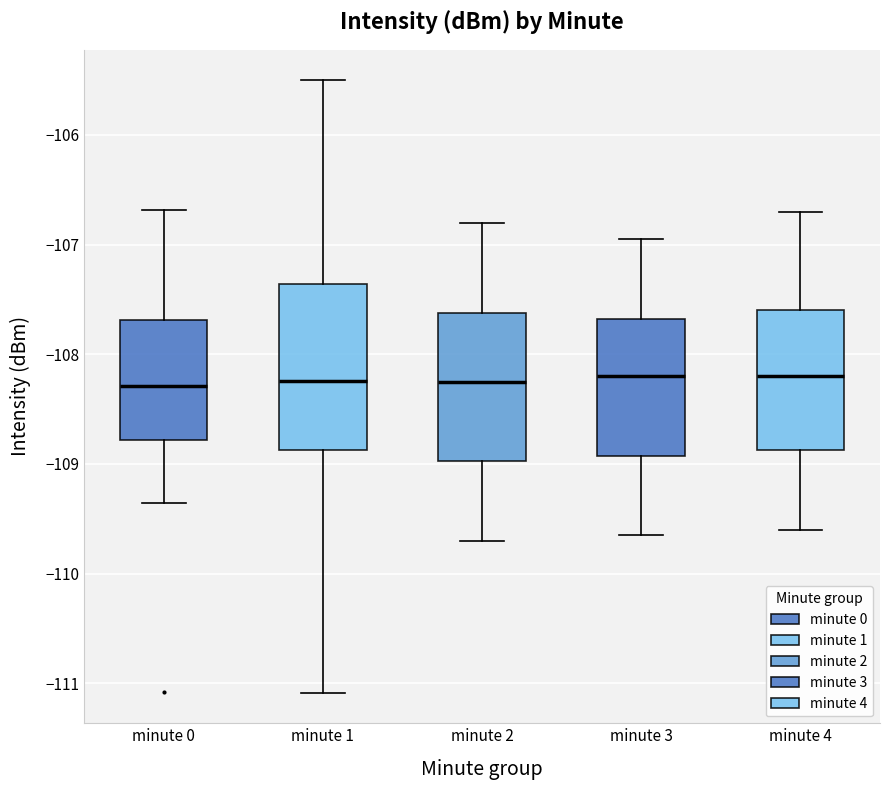

Which box is the tallest, from its lower edge to its upper edge?

minute 1